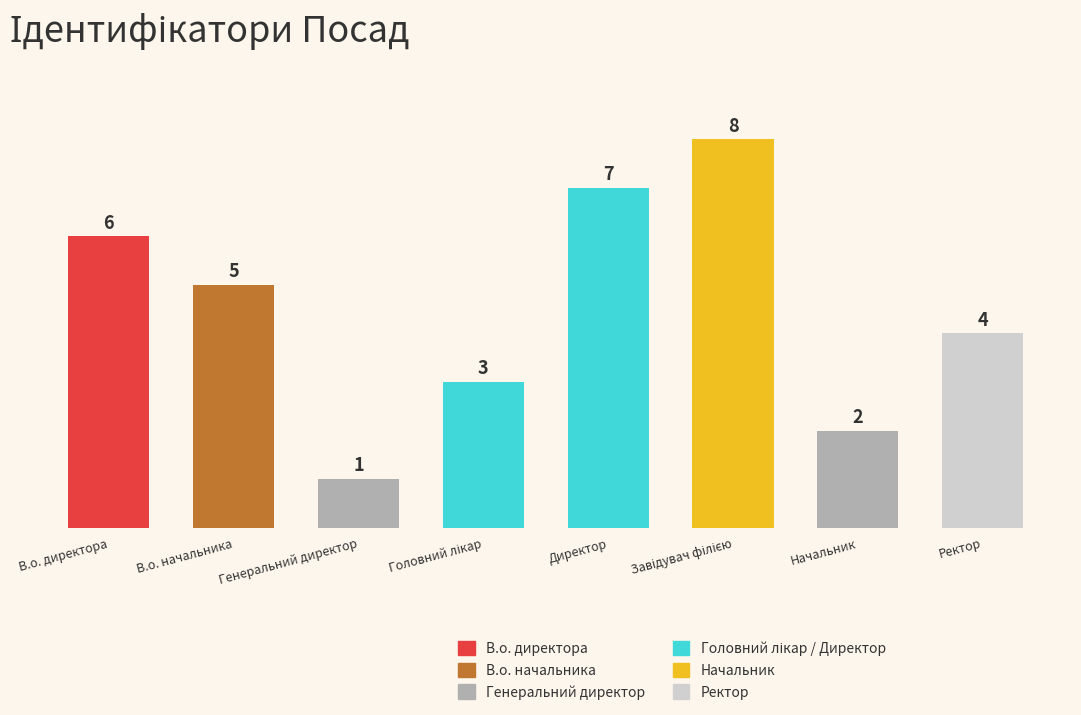

What is the difference between the maximum and second lowest values?

6